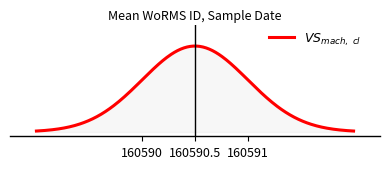

Does the chart have visible grid lines?

No